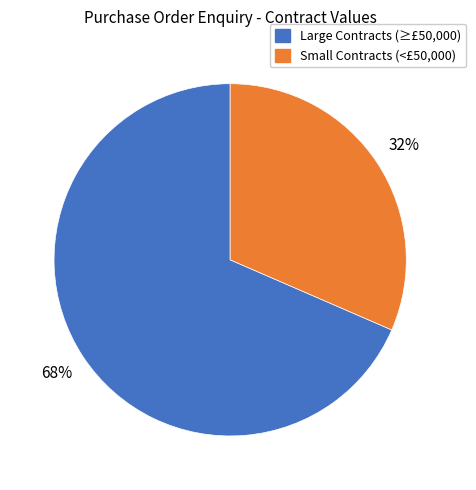

Is there a majority slice in this chart?

Yes